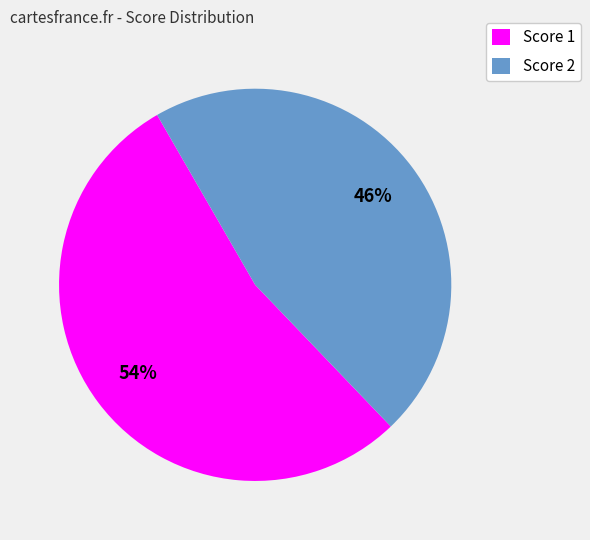

To the nearest percent, what is the difference between the largest and smallest slice percentages?

8%